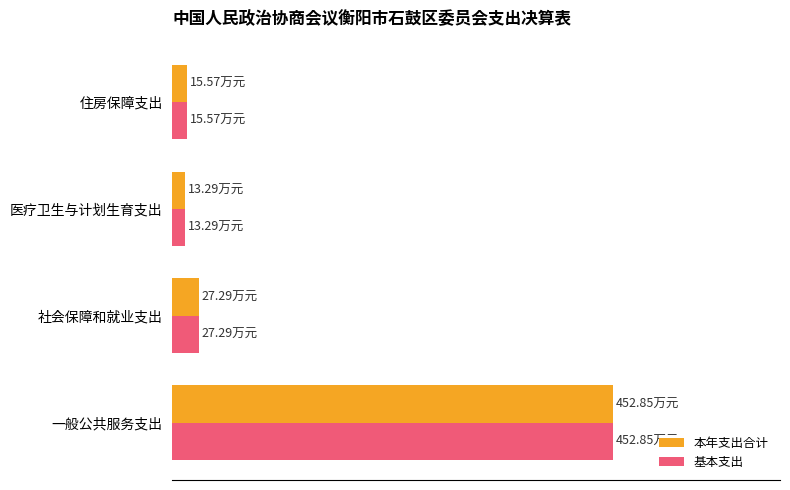

What are all the series names shown in the legend?

本年支出合计, 基本支出